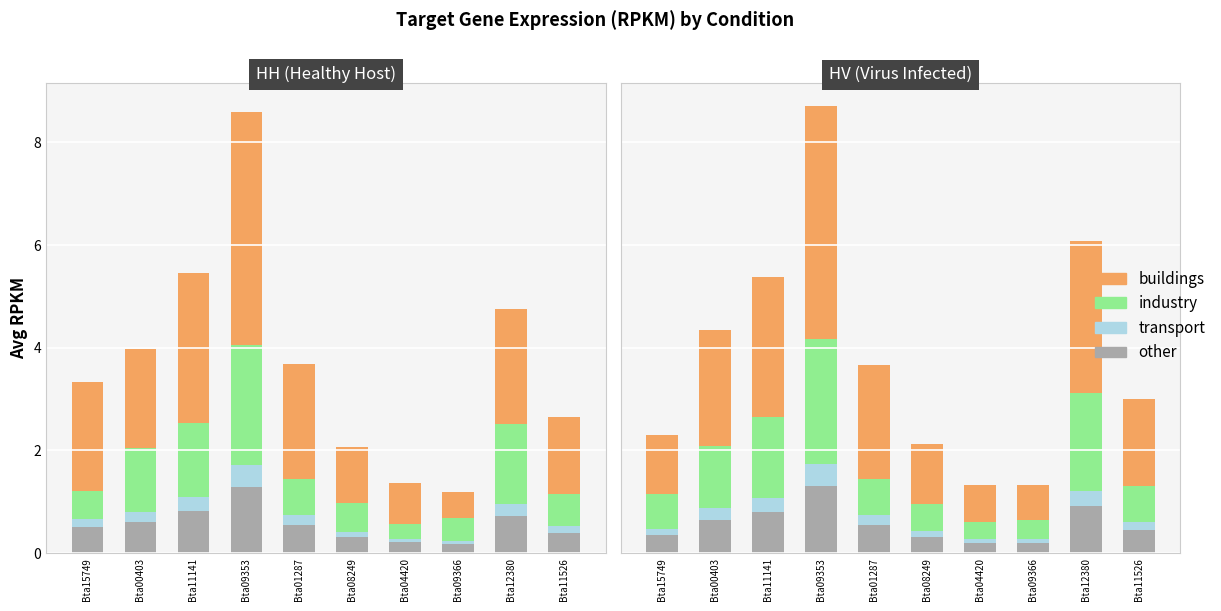

What is the sum of the other values at Bta00403 and Bta15749?

1.0